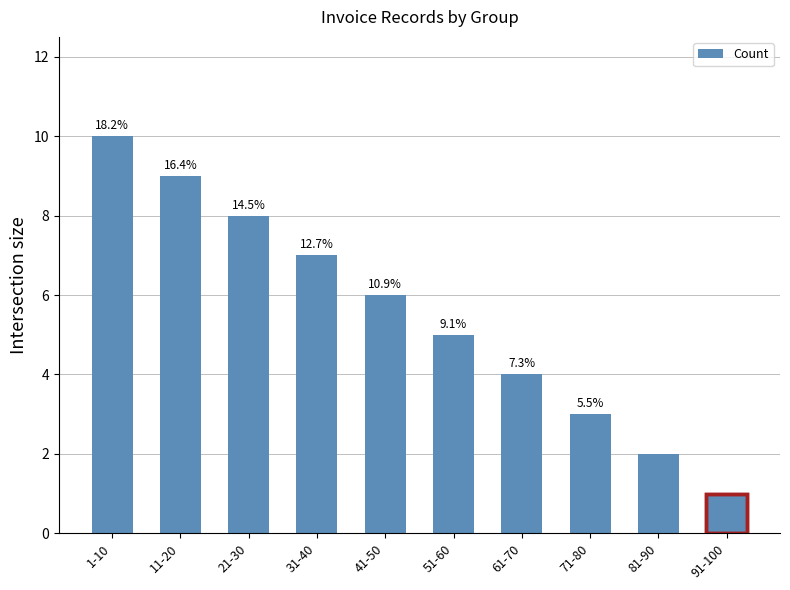

Is it true that the value at 1-10 is 10?

True